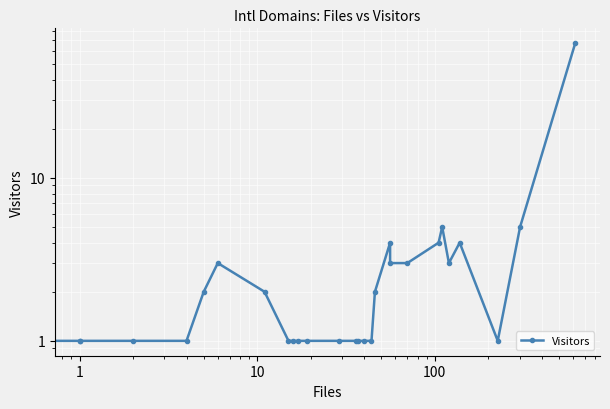

What is the smallest value displayed?

1